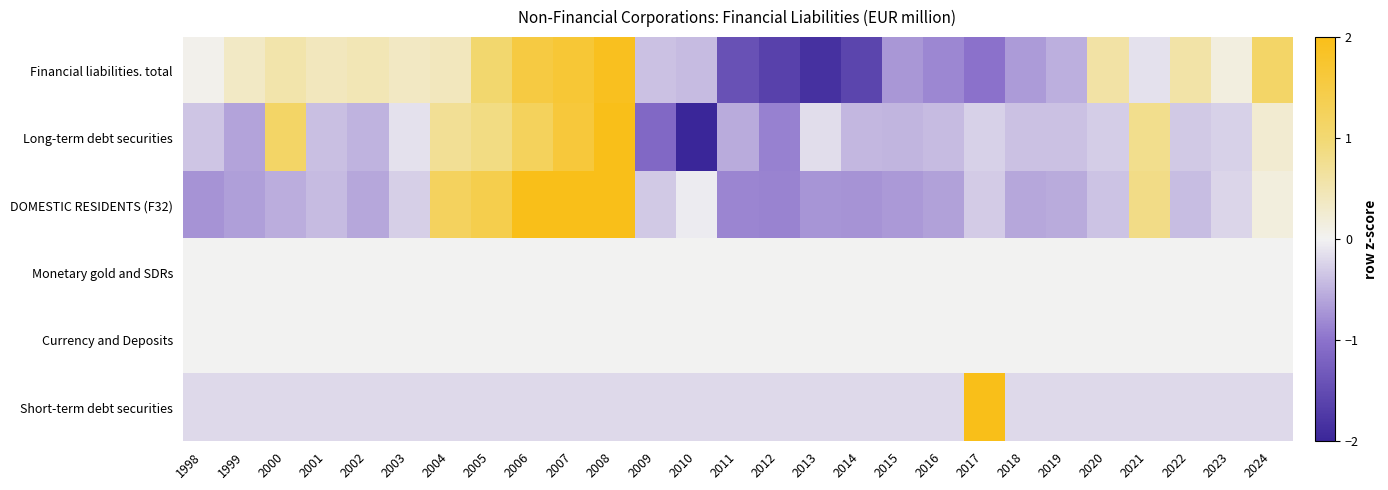

At 2005, list the series in order from largest to smallest.

DOMESTIC RESIDENTS (F32), Financial liabilities. total, Long-term debt securities, Monetary gold and SDRs, Currency and Deposits, Short-term debt securities